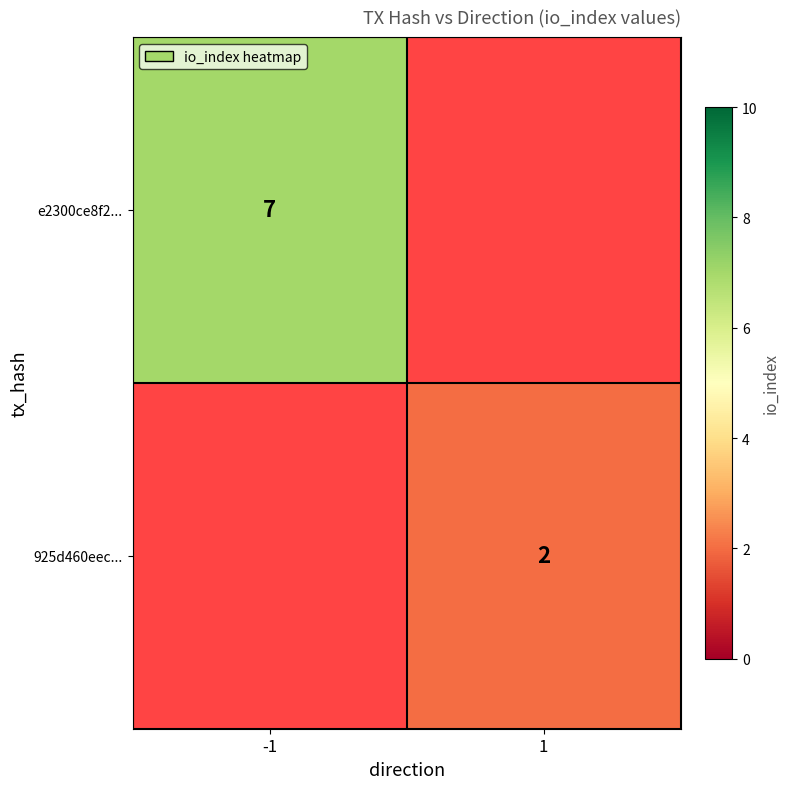

The e2300ce8f2... series shows 7 at -1. True or false?

True